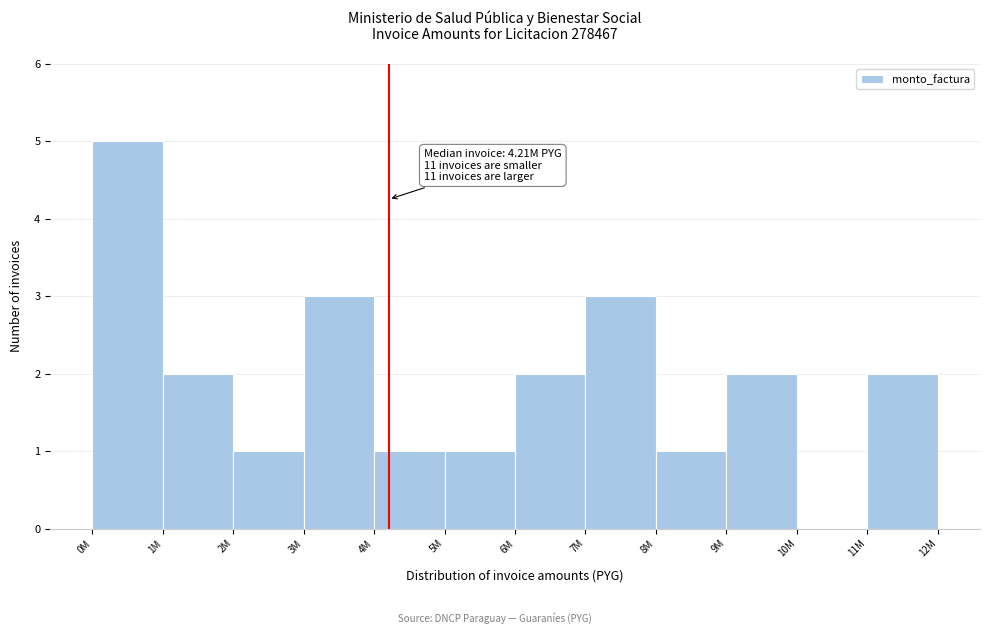

Reading right to left, list all the values displayed in this chart.

11M=2	10M=0	9M=2	8M=1	7M=3	6M=2	5M=1	4M=1	3M=3	2M=1	1M=2	0M=5